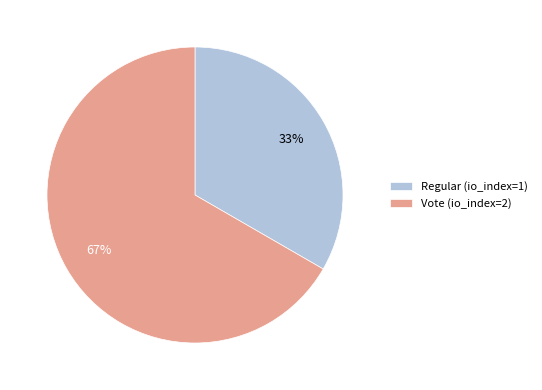

Is the sum of Vote (io_index=2) and Regular (io_index=1) greater than half?

Yes